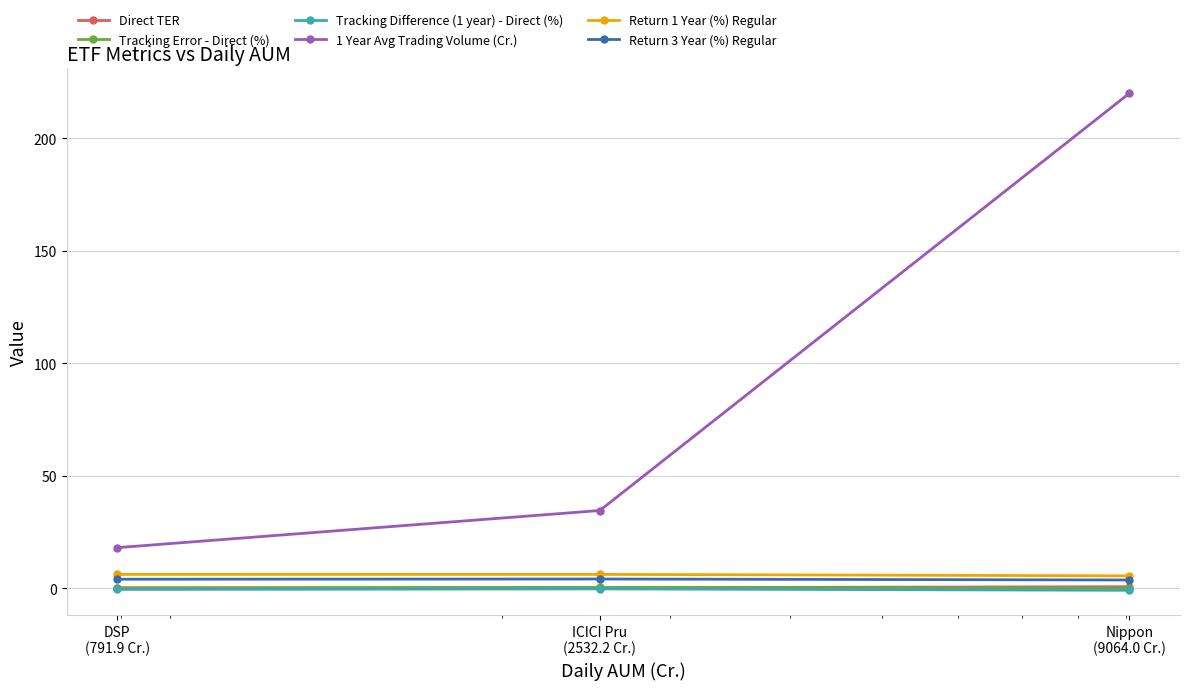

What is the lowest value of the 1 Year Avg Trading Volume (Cr.) series?

18.1